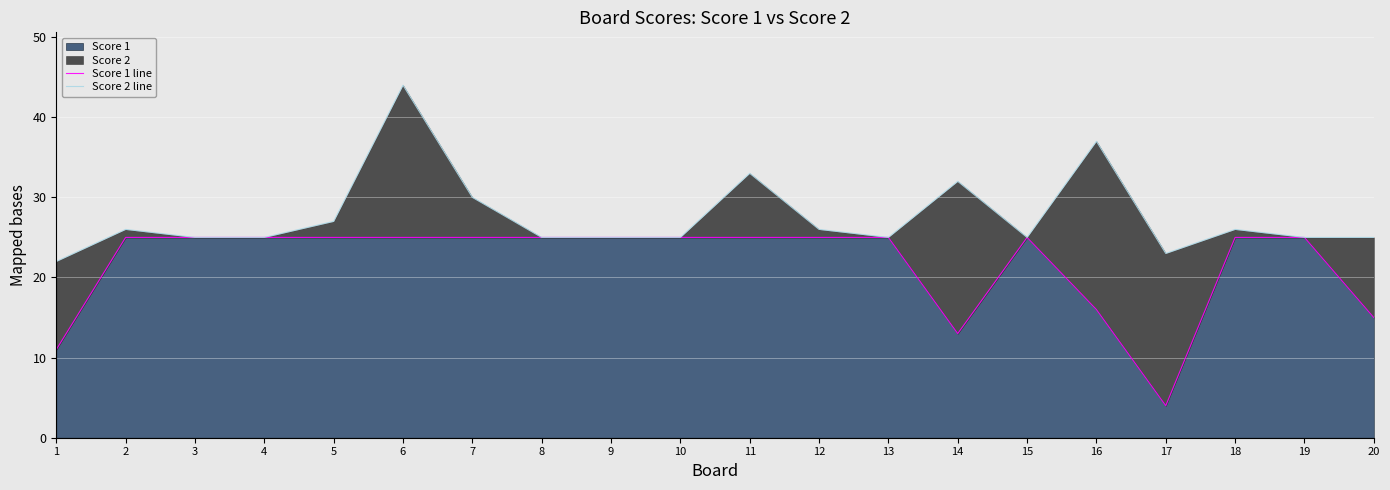

What is the sum of the Score 1 line values at 9 and 10?

50